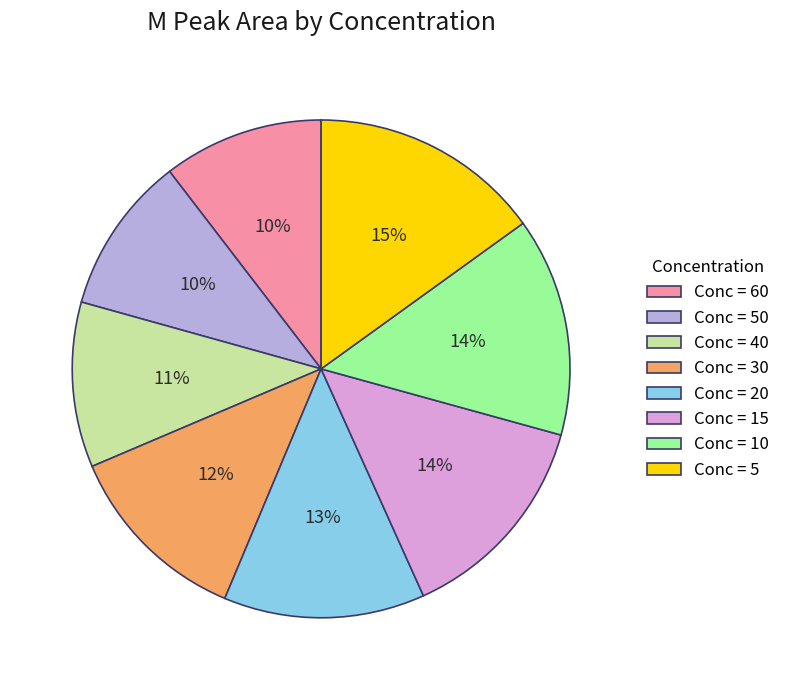

Does Conc = 15 represent more than half of the total?

No